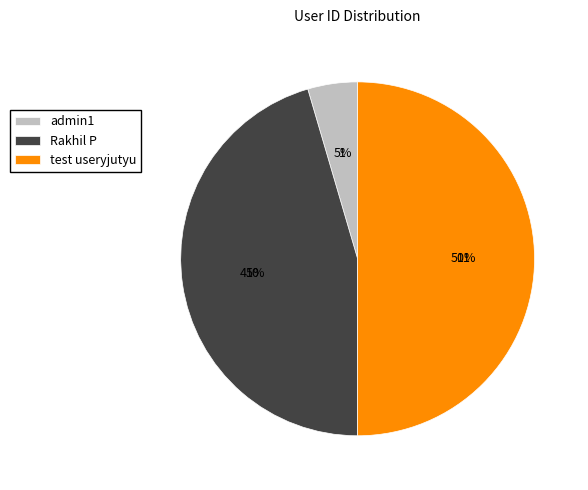

Does Rakhil P represent more than half of the total?

No